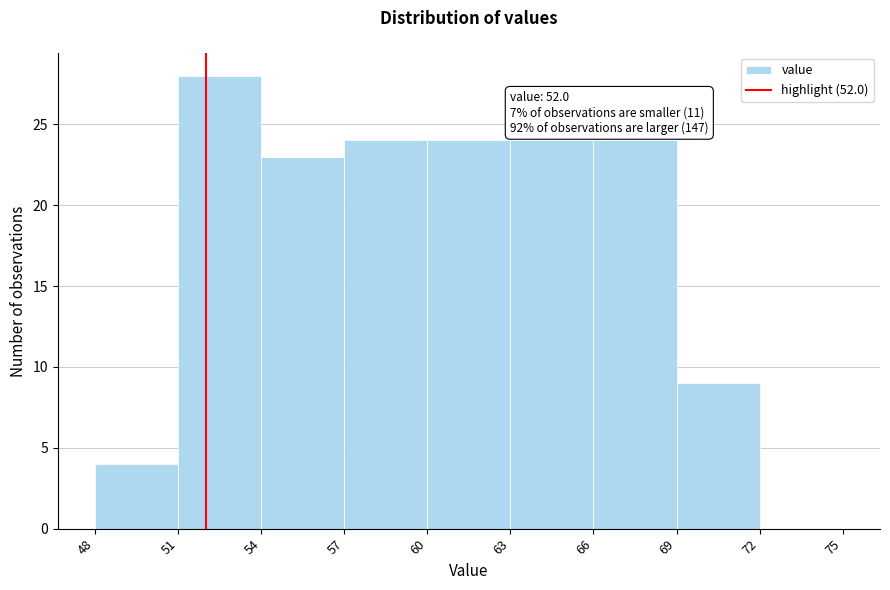

Which range on the x-axis has the tallest bar?

51 to 54